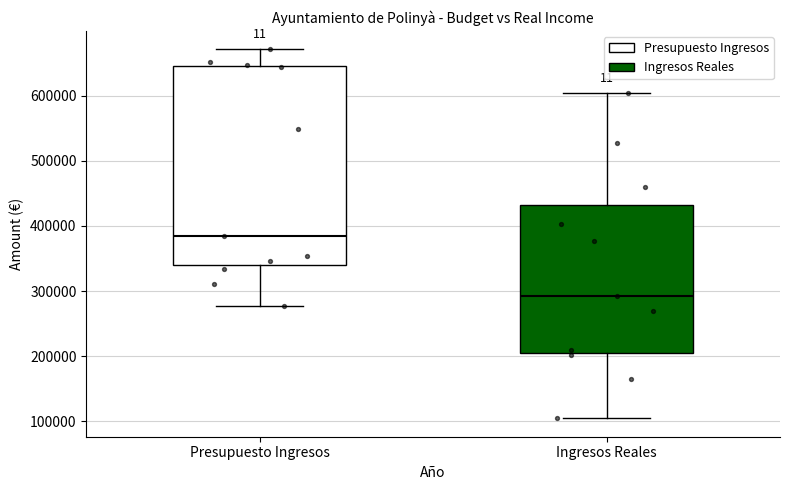

Which box has the highest median line?

Presupuesto Ingresos